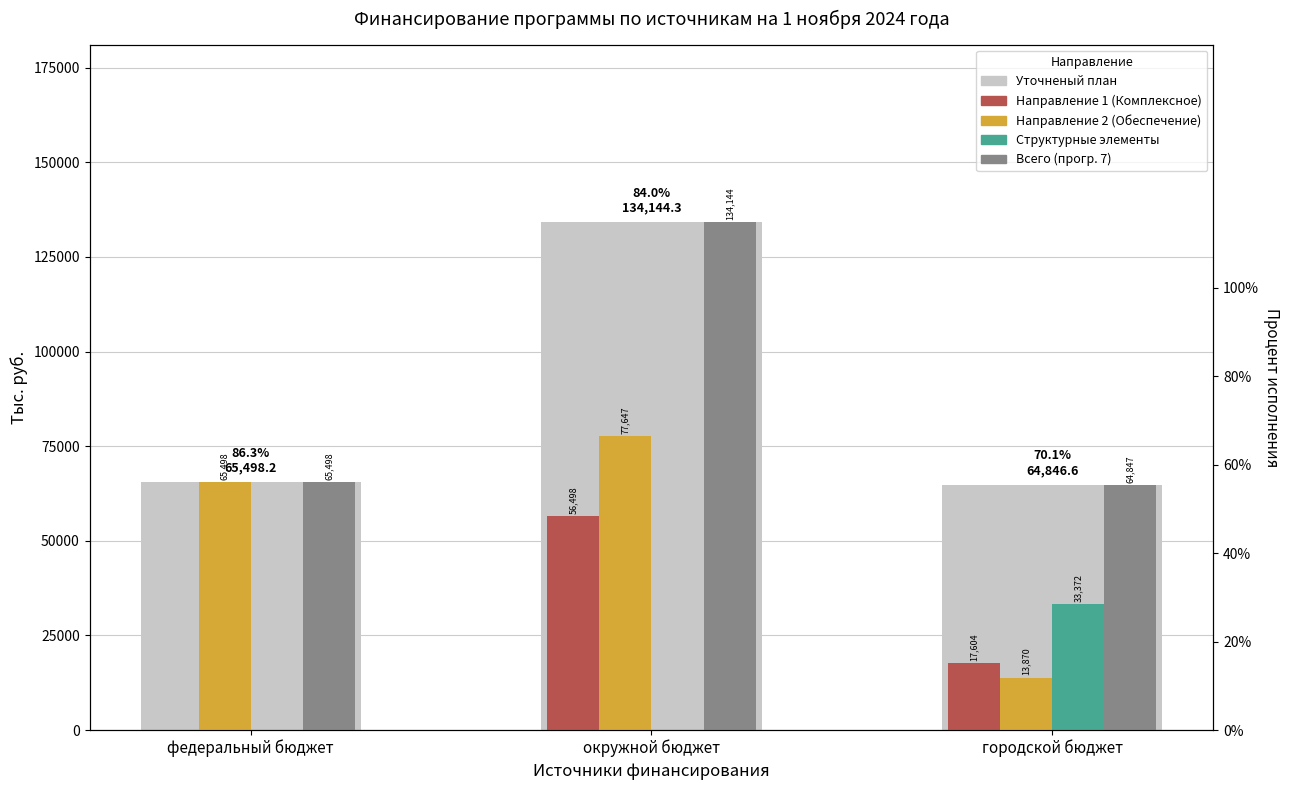

Which series has the largest total across all categories?

Уточненый план